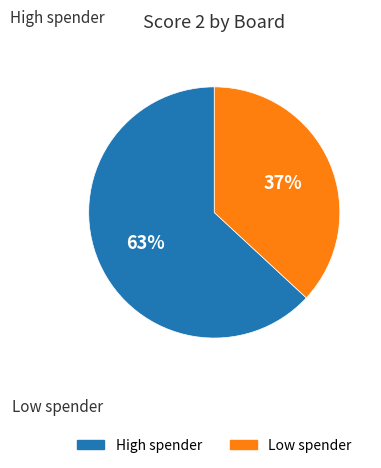

How many segments does this pie chart have?

2